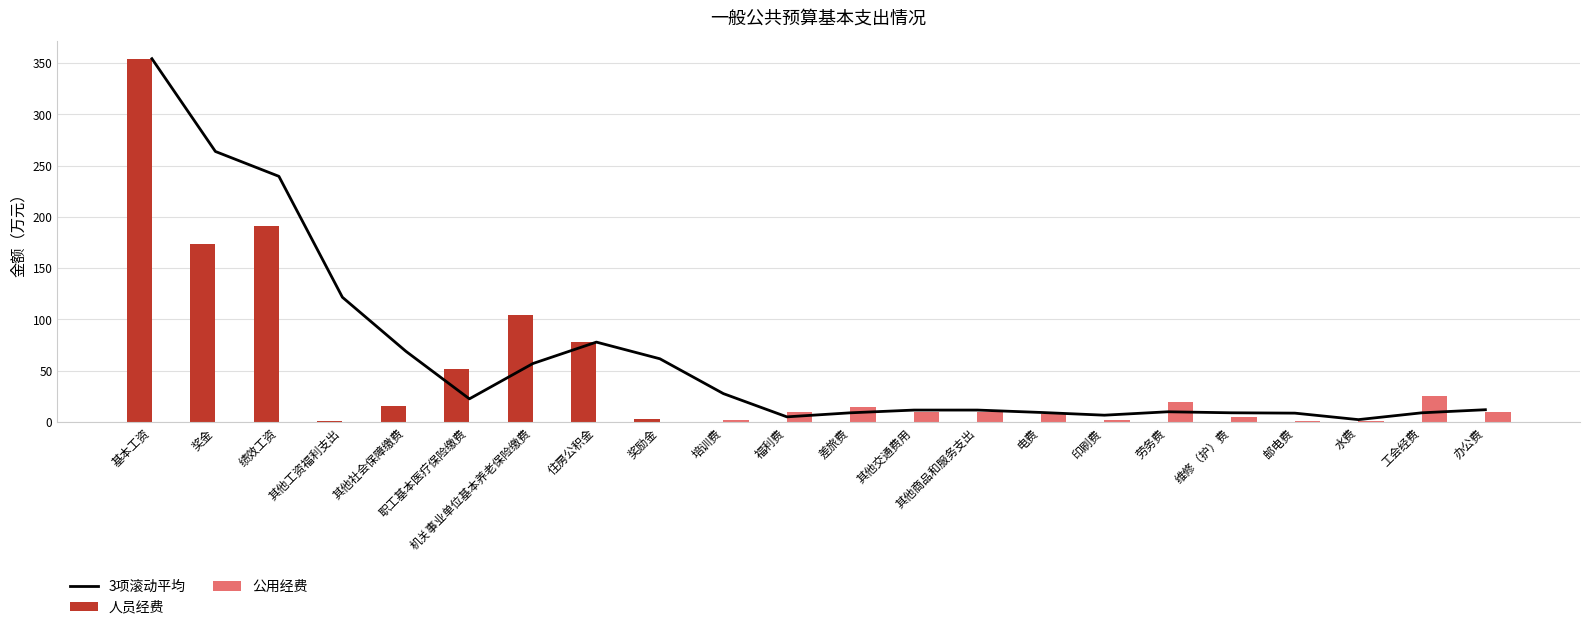

At how many categories does at least one series exceed 54?

8